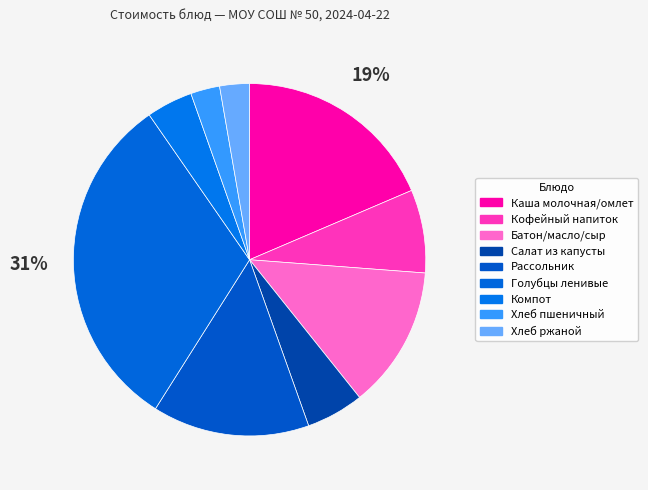

To the nearest percent, what is the average slice percentage?

11%